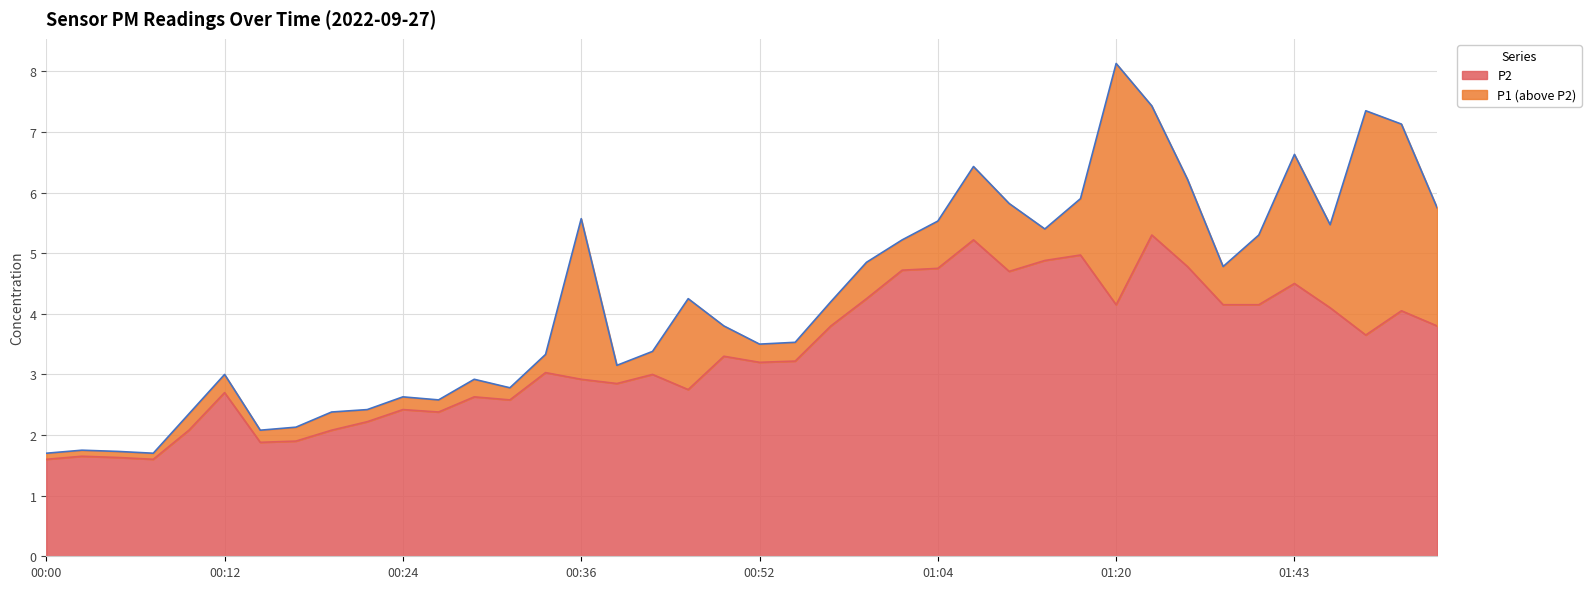

Is the value of P2 at 01:35 greater than the value of P1 at 00:29?

Yes